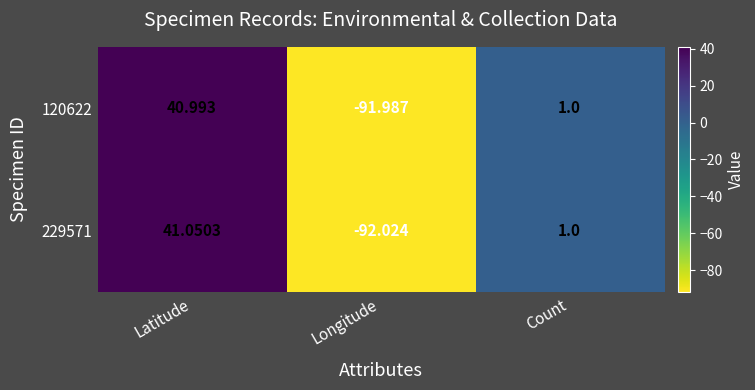

Count the number of data series in this chart.

2